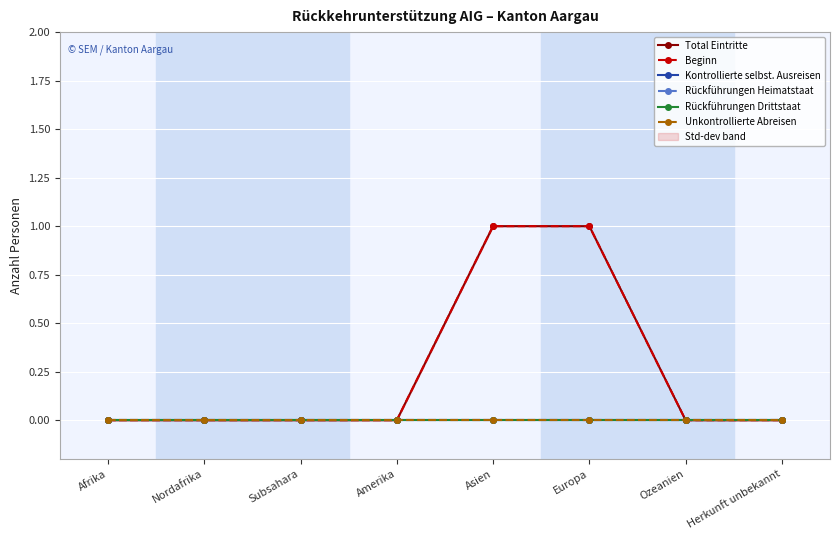

What is the label of the 2nd point from the right?

Ozeanien